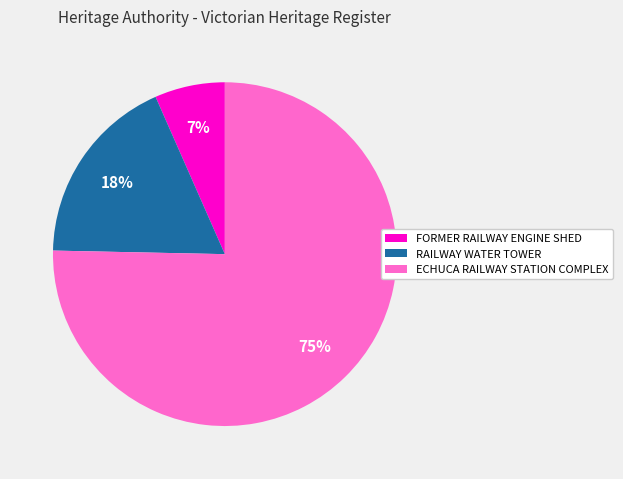

Which slice represents more than half of the pie?

ECHUCA RAILWAY STATION COMPLEX